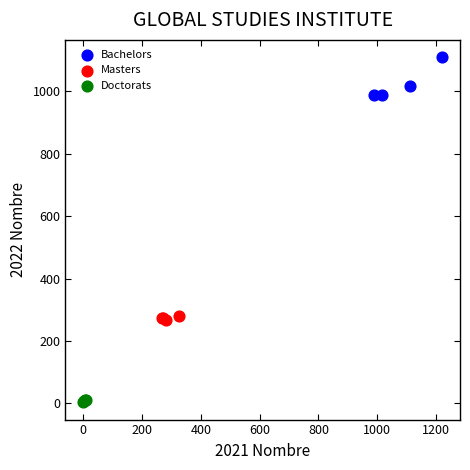

Which series contains the highest Y value?

Bachelors